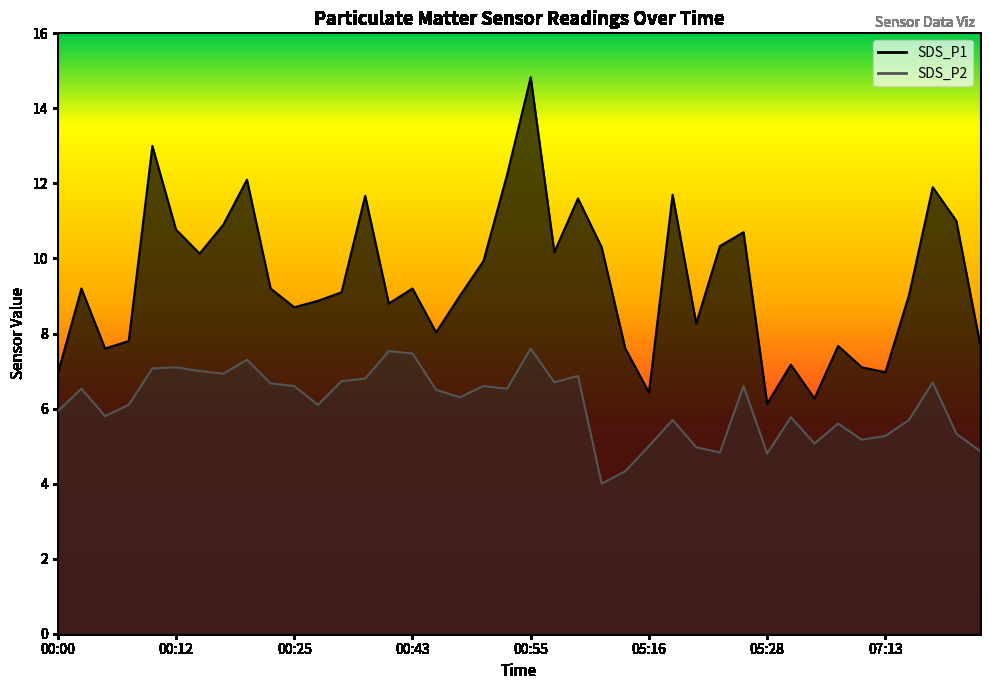

At which category is the sum across all series the highest?

00:55